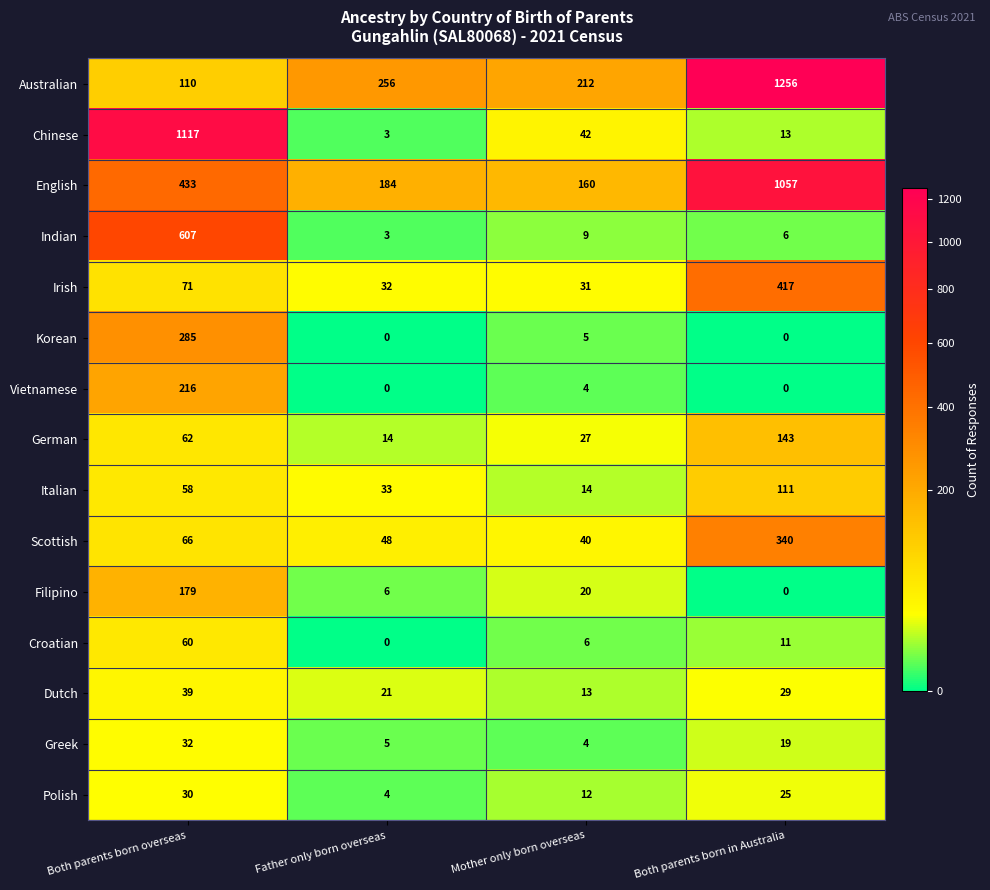

Is it true that English equals 123 at Father only born overseas?

False